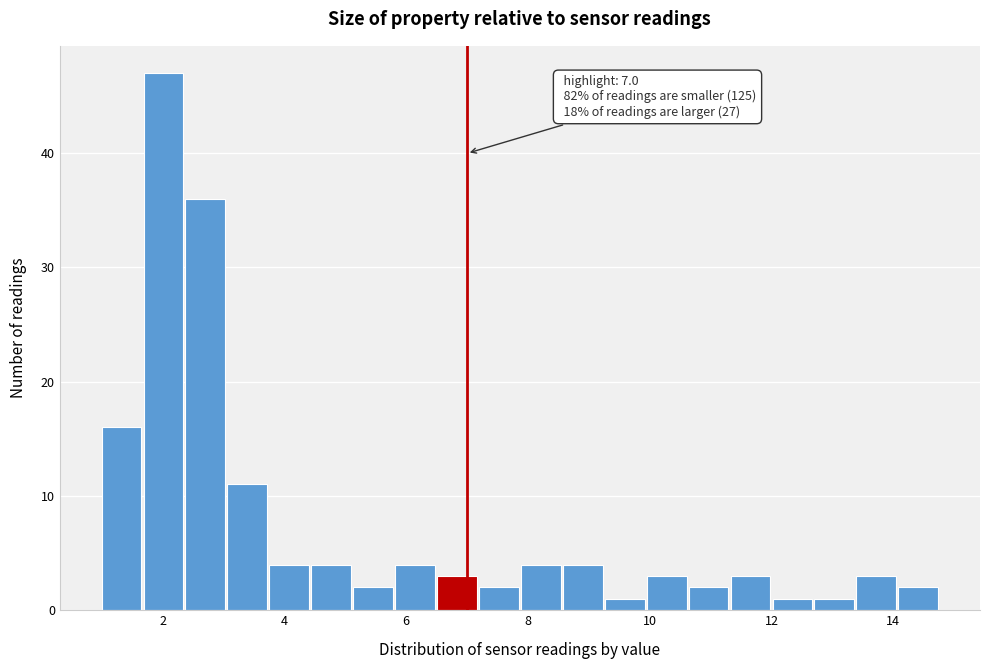

Read against the x-axis, roughly where is the centre of the tallest bar?

2.0